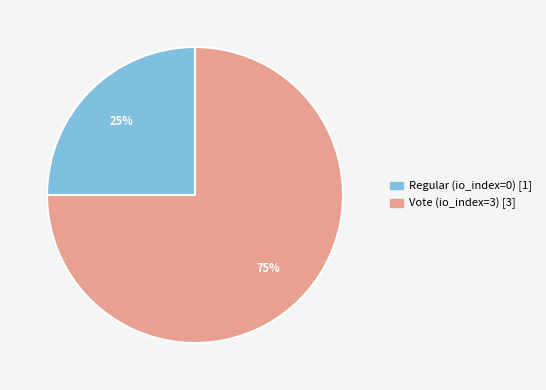

To the nearest percent, what is the difference between the Vote (io_index=3) and Regular (io_index=0) slice percentages?

50%